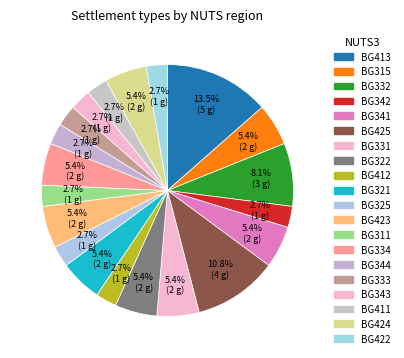

How many segments does this pie chart have?

20